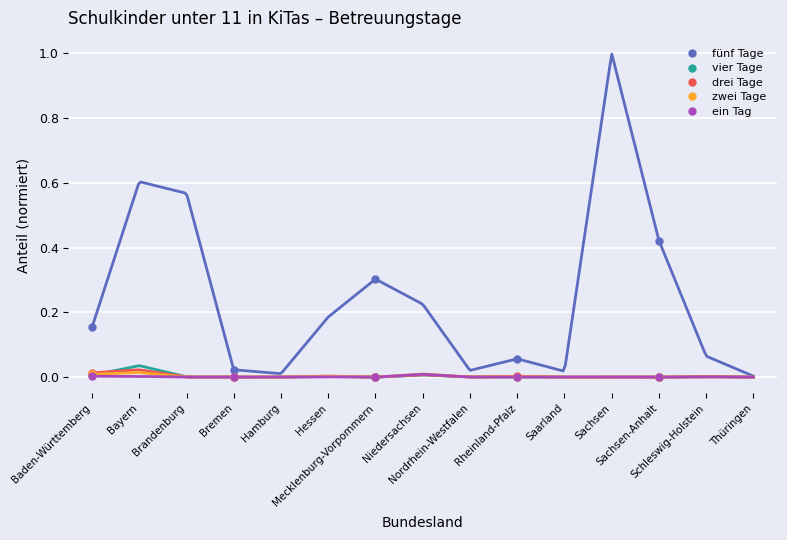

True or false: fünf Tage has more than 0 points higher than both neighbors.

True